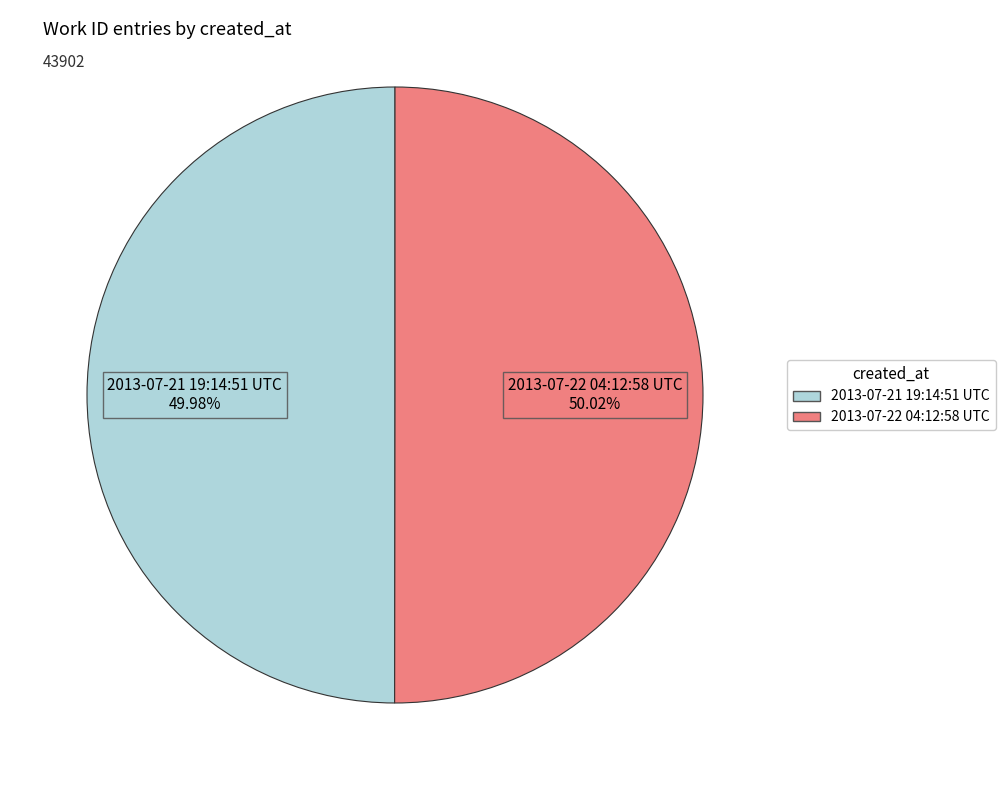

What is the ratio of the value at 2013-07-21 19:14:51 UTC to the value at 2013-07-22 04:12:58 UTC?

1.0